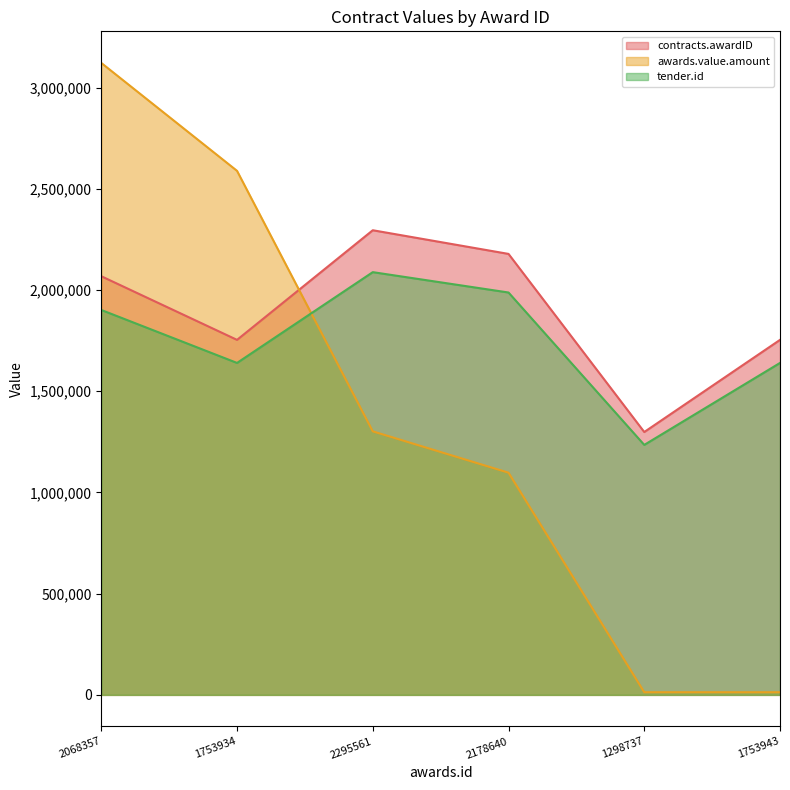

How many data points in contracts.awardID are above 2068357?

2